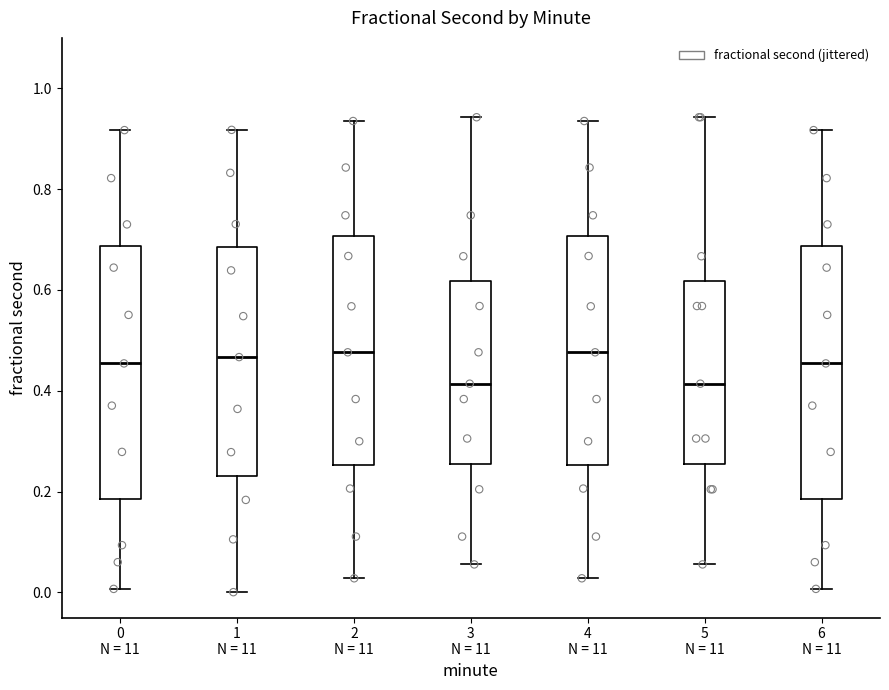

Where does the median line of the box for 1 N = 11 sit on the y-axis? The values are not printed on the chart, so give them approximately, as read against the axis.

0.46